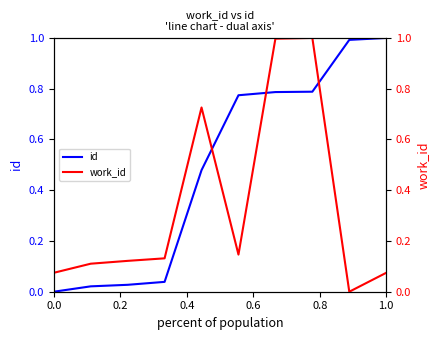

Is this an area chart (filled region under the line)?

No